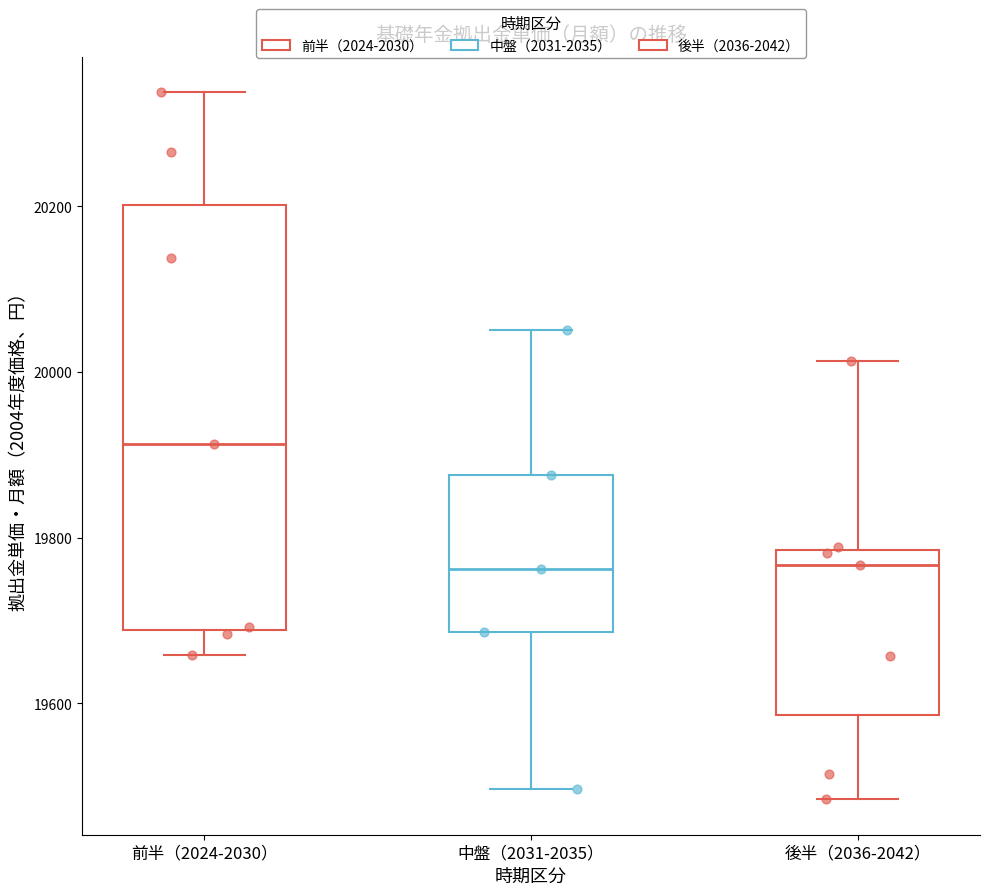

Reading left to right, transcribe this box plot: for each box, give where its median line is, the range the box spans, and where its two whiskers end, as read against the y-axis. The values are not printed on the chart, so give them approximately, as read against the axis.

前半（2024-2030）: median 19920, box 19680 to 20200, whiskers 19660 to 20340
中盤（2031-2035）: median 19760, box 19680 to 19880, whiskers 19500 to 20060
後半（2036-2042）: median 19760, box 19580 to 19780, whiskers 19480 to 20020